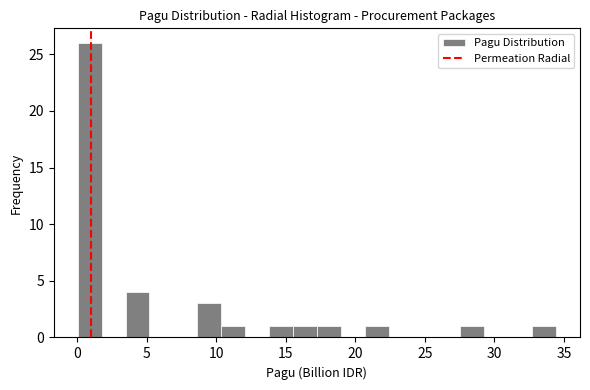

Read against the x-axis, roughly where is the centre of the tallest bar?

1.0